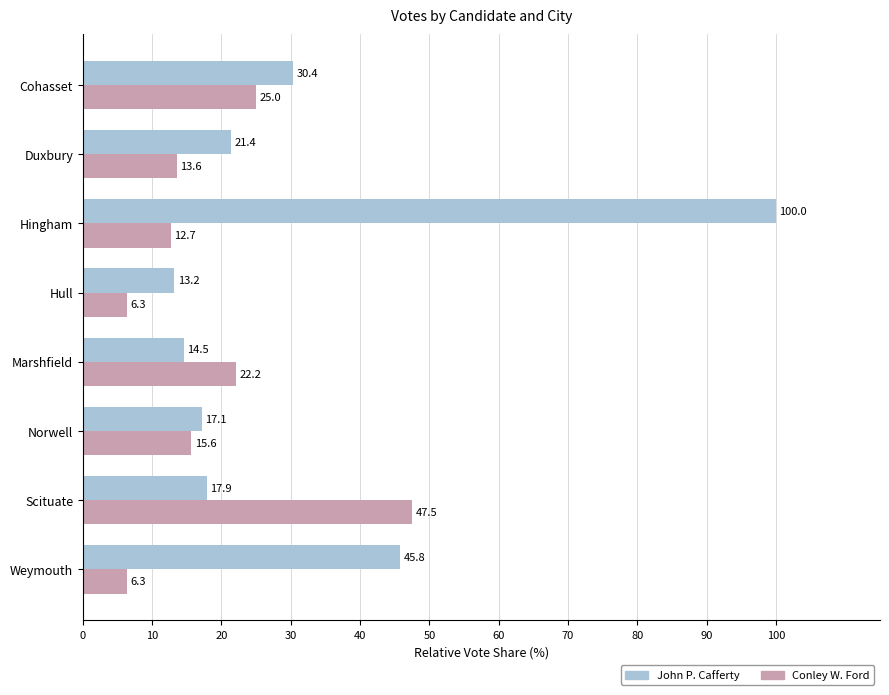

What is the difference between the John P. Cafferty values at Hull and Hingham?

86.8